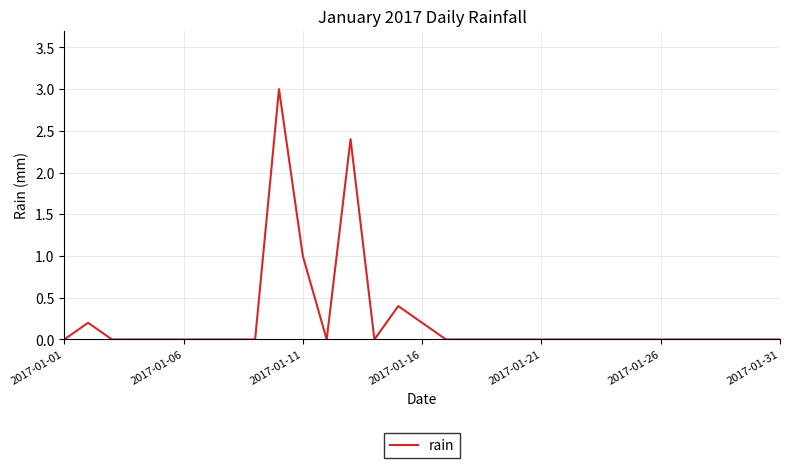

What is the greatest value displayed?

3.0